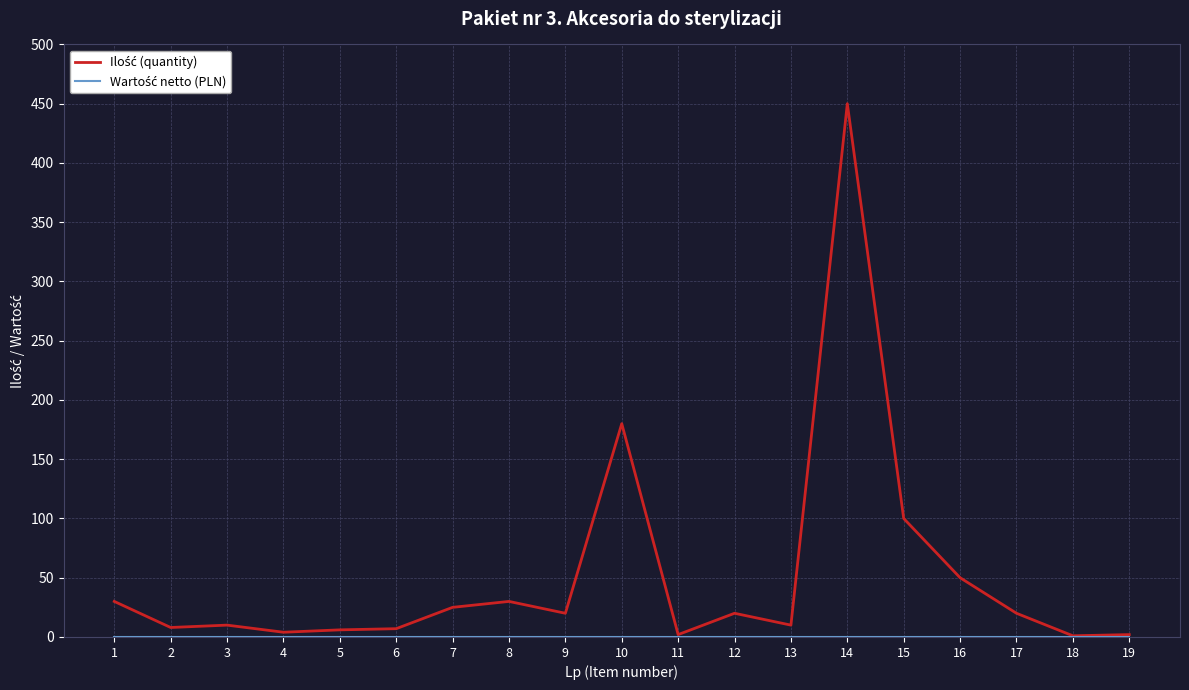

At which category is the sum across all series the highest?

14